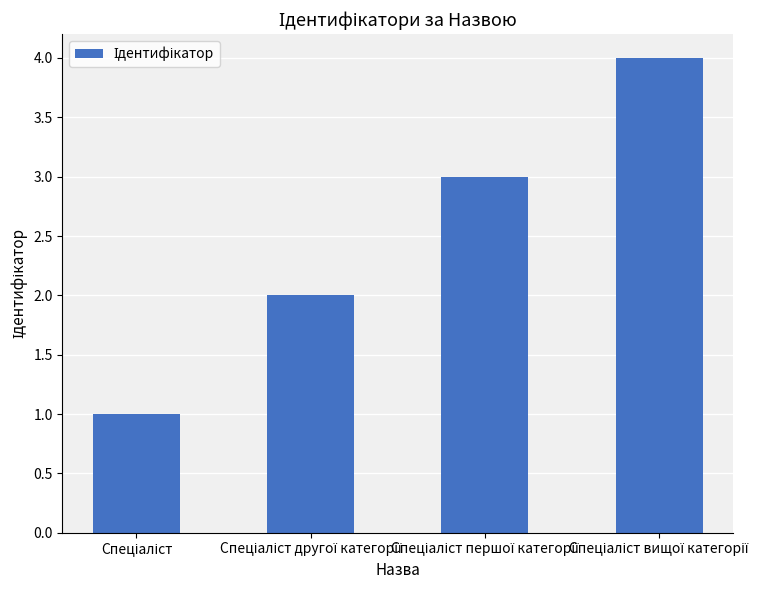

What is the maximum value shown in the chart?

4